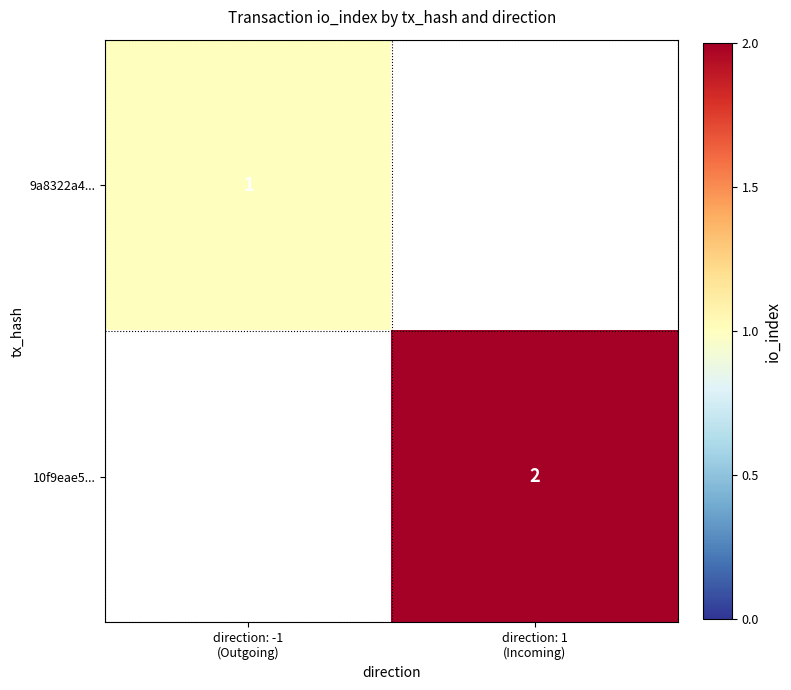

At which label does 10f9eae5... reach its peak?

direction: 1 (Incoming)